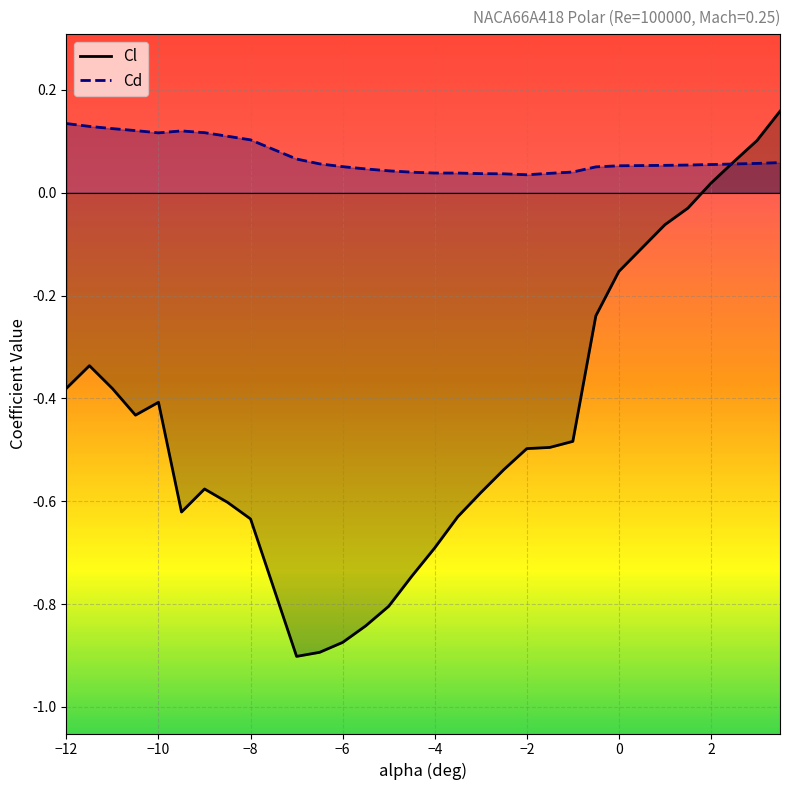

Which series has the largest range (max minus min)?

Cl